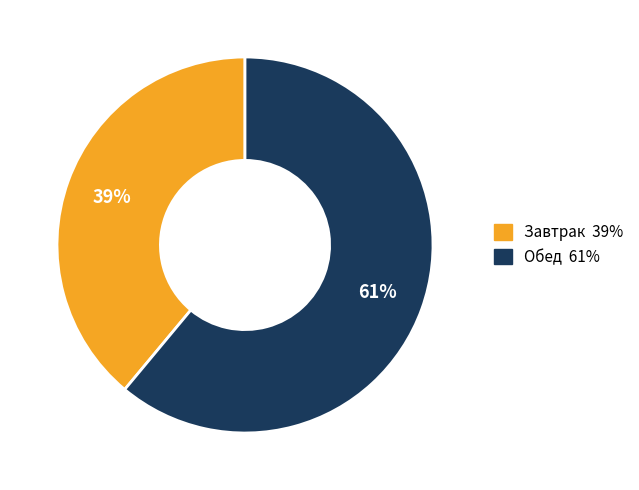

Is the sum of Обед and Завтрак greater than half?

Yes